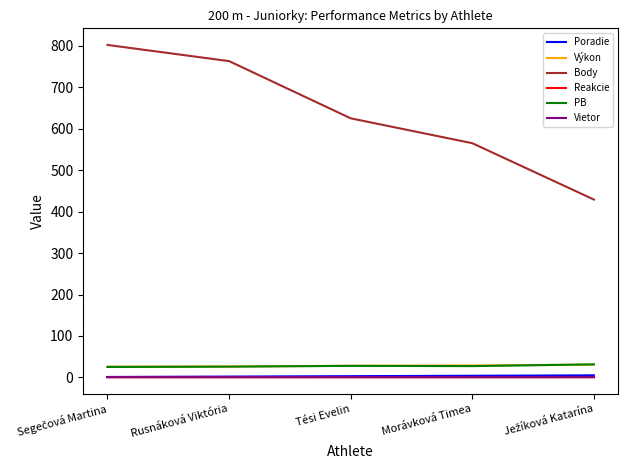

Which series changed the most between Rusnáková Viktória and Tési Evelin?

Body